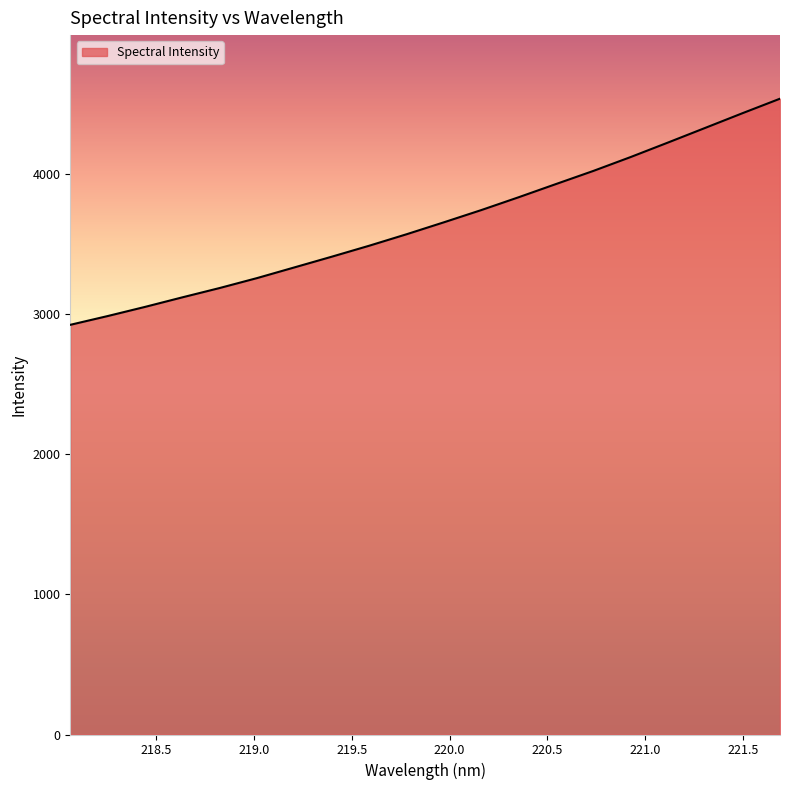

What is the difference between the maximum and minimum values?

1613.9